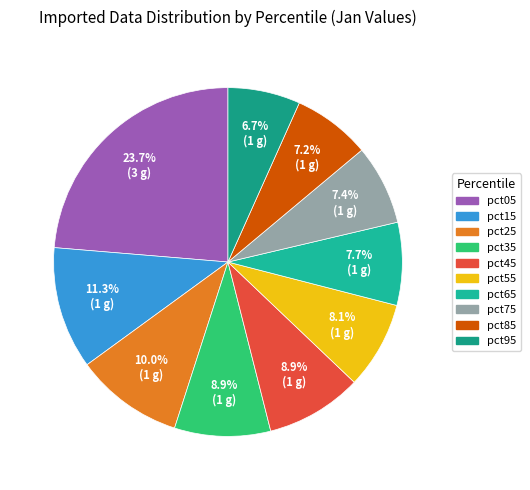

Is the sum of pct95 and pct55 greater than half?

No